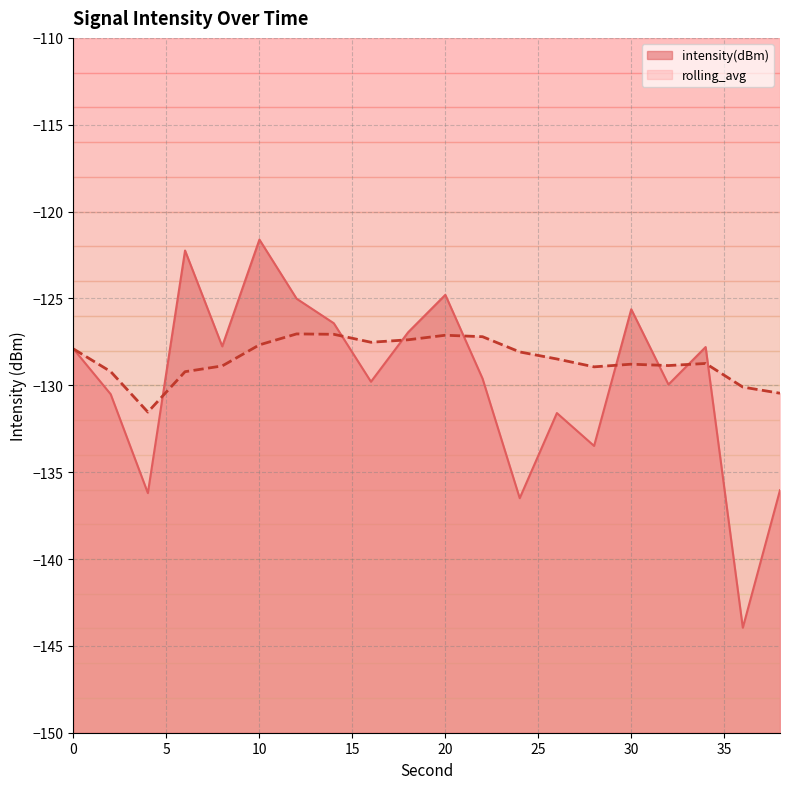

In intensity(dBm), how many points are lower than both neighbors (excluding endpoints)?

7